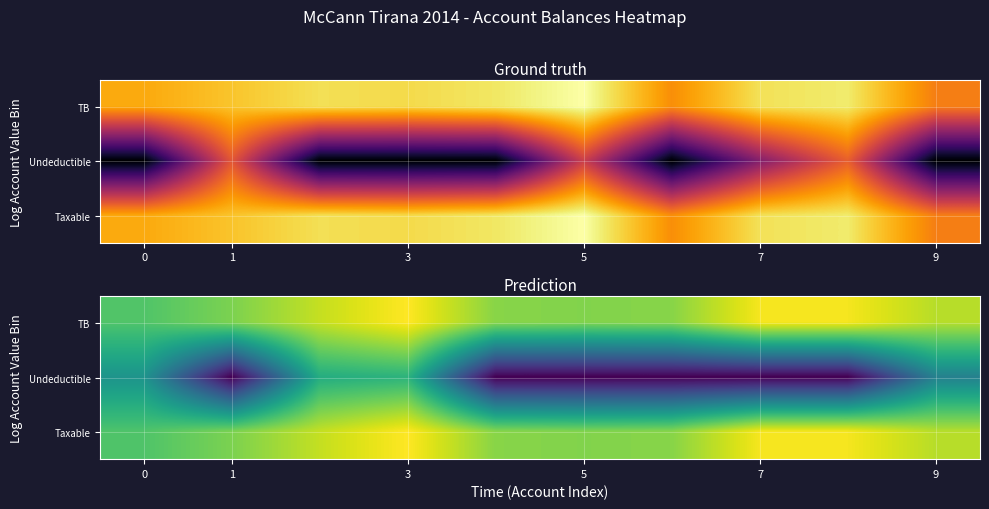

Is it true that Undeductible equals 14.1 at 3?

False